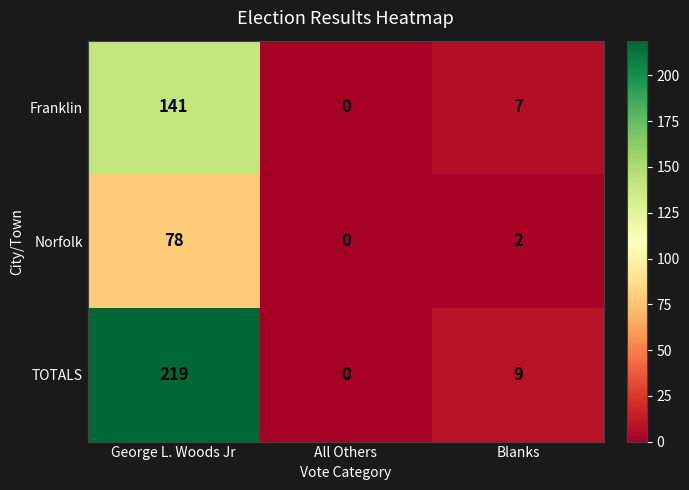

Rank the series by their maximum value, from lowest to highest.

Norfolk, Franklin, TOTALS